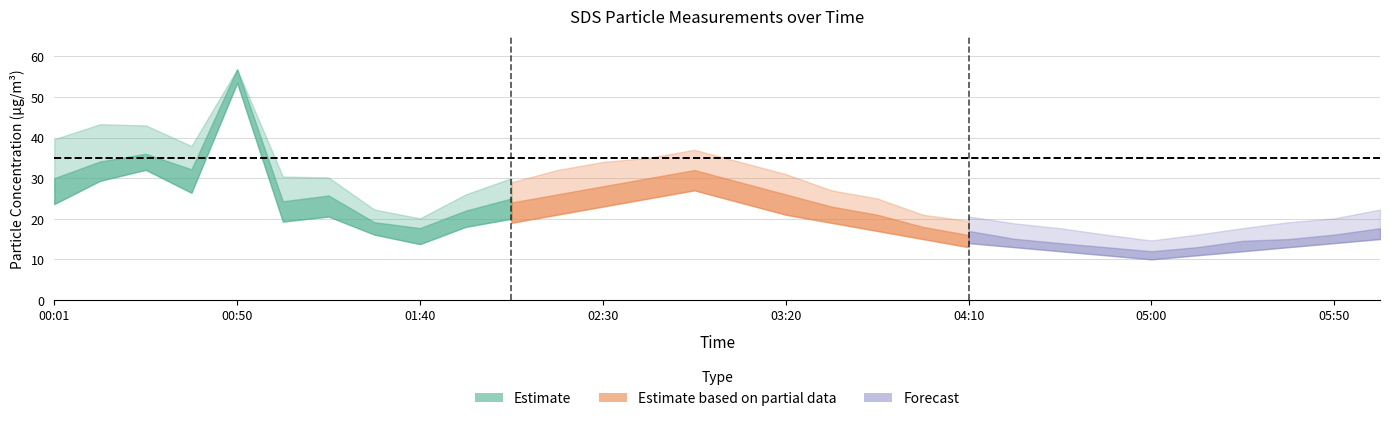

The SDS_P2_mid series shows 23.7 at 05:25. True or false?

False